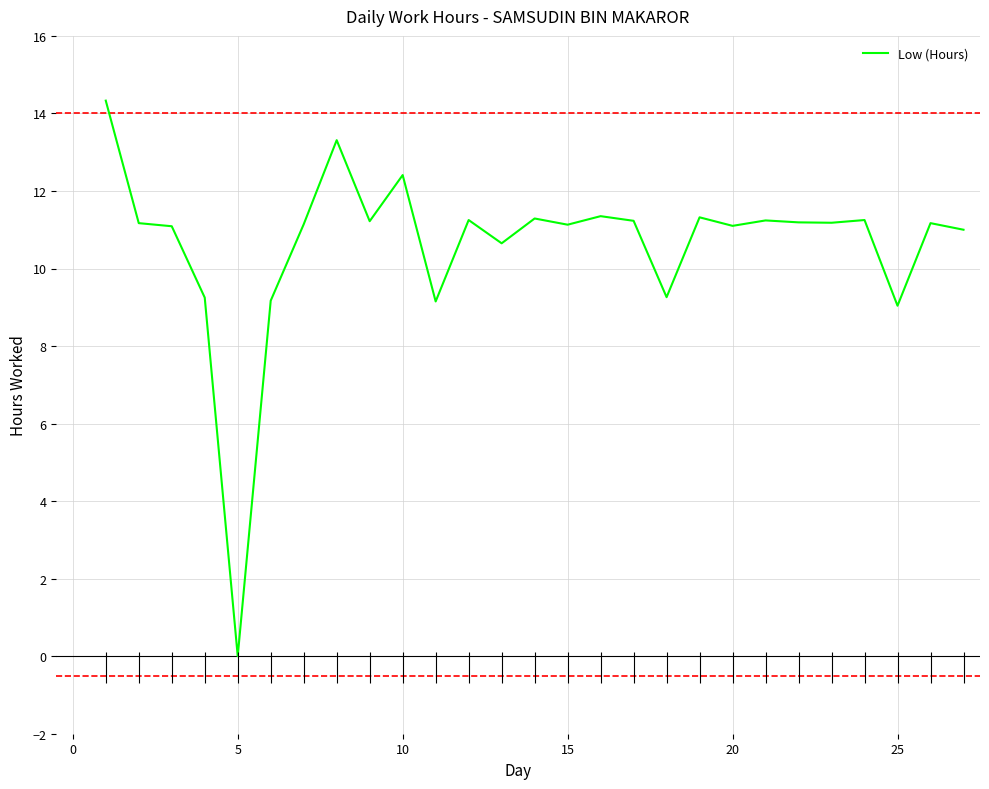

What is the highest value of the Low (Hours) series?

14.3